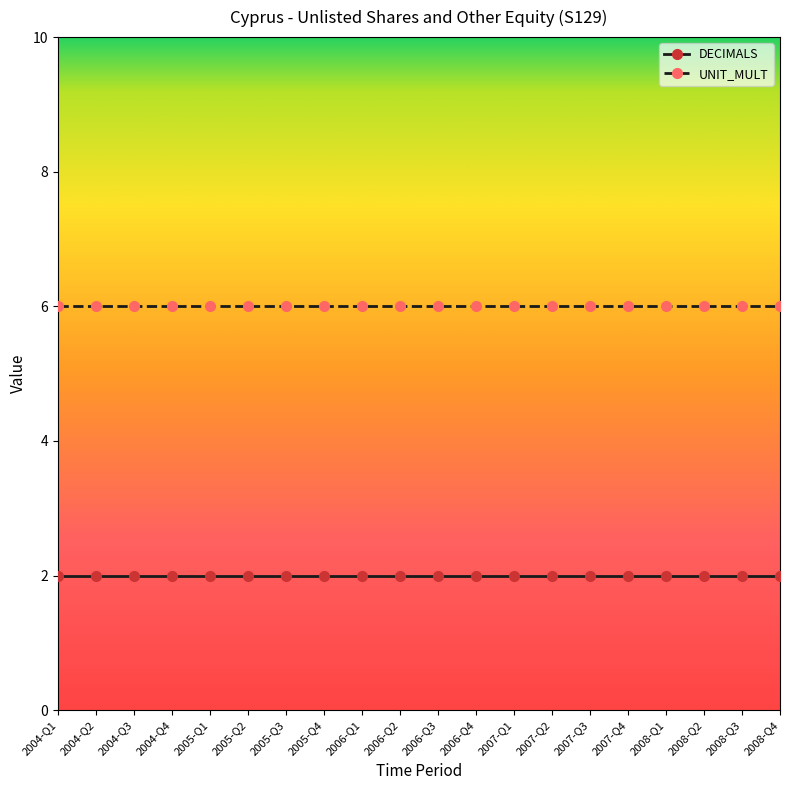

The DECIMALS series shows 2 at 2007-Q3. True or false?

True